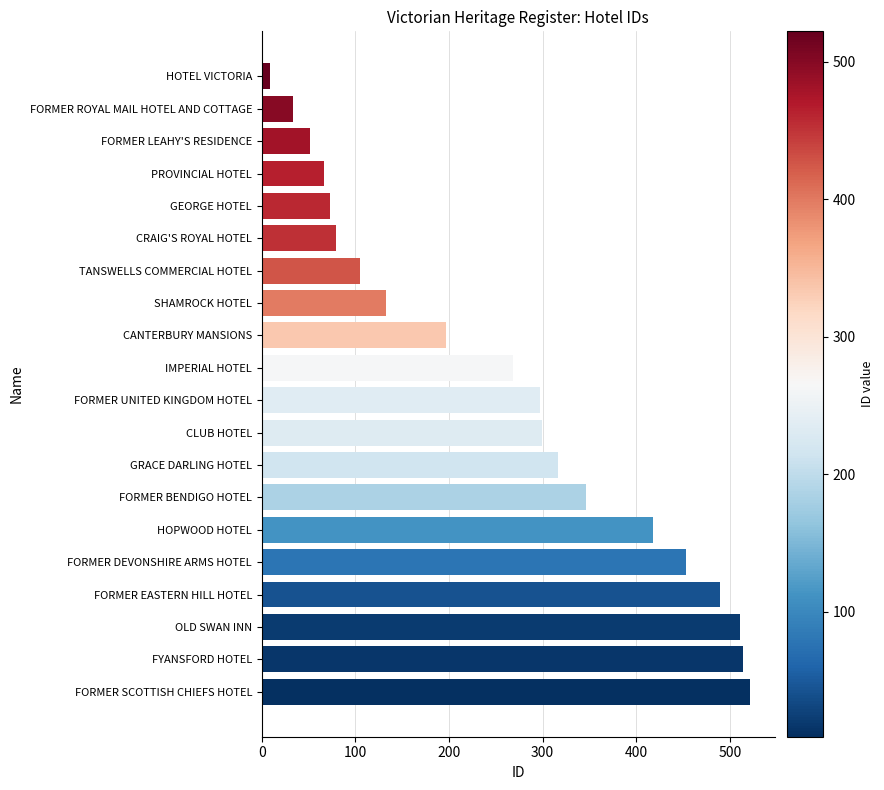

What is the greatest value displayed?

522